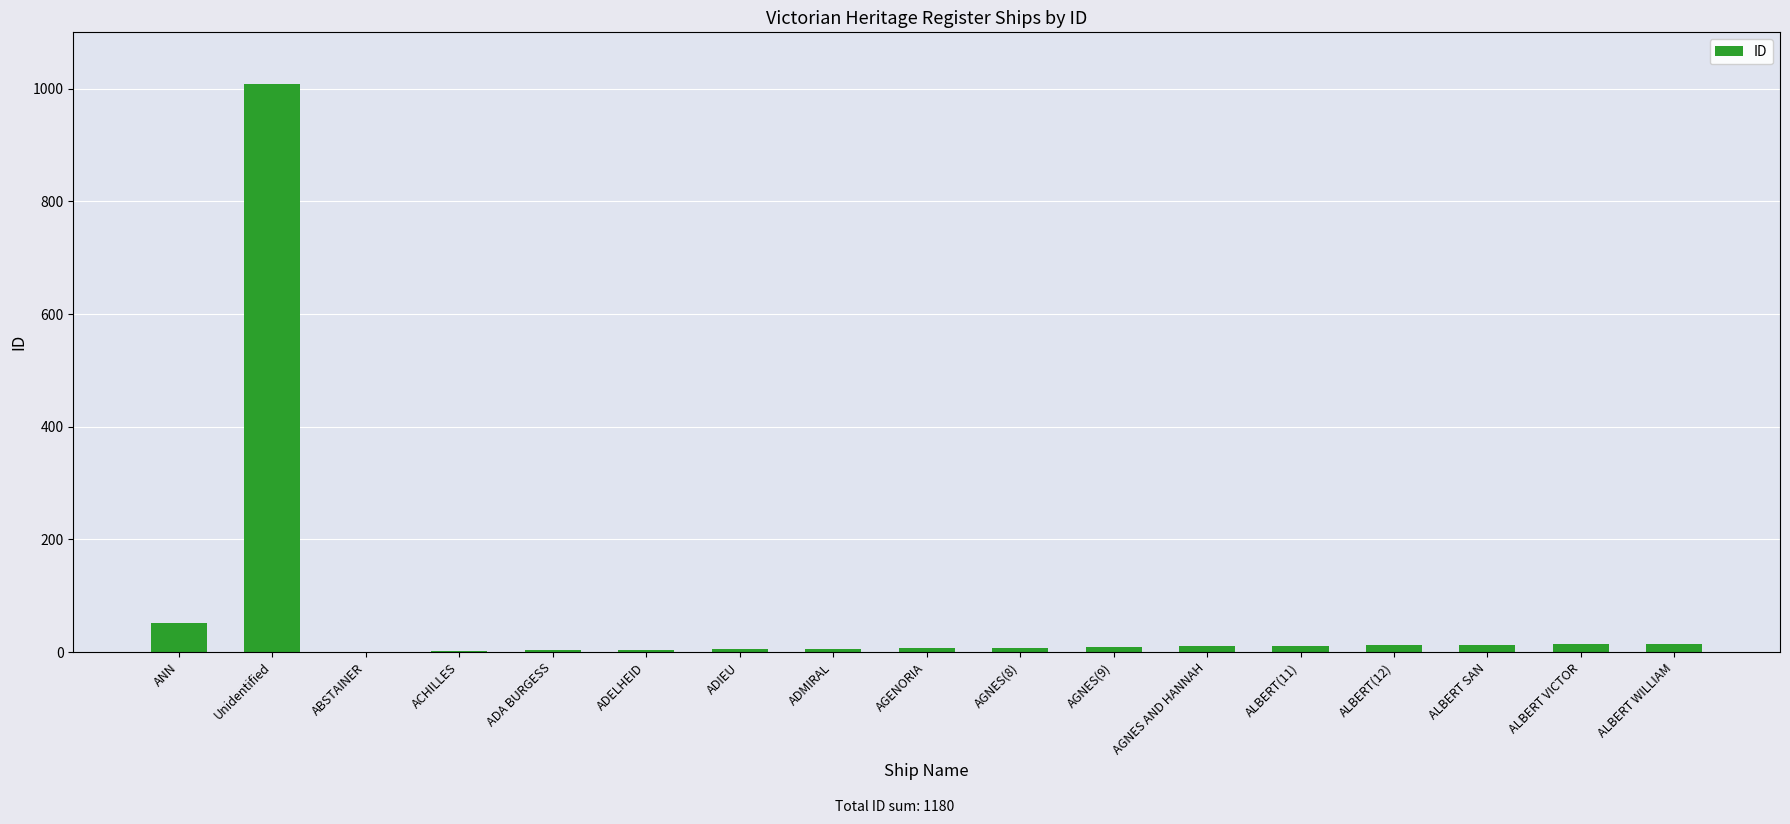

Which label corresponds to the largest value in the chart?

Unidentified